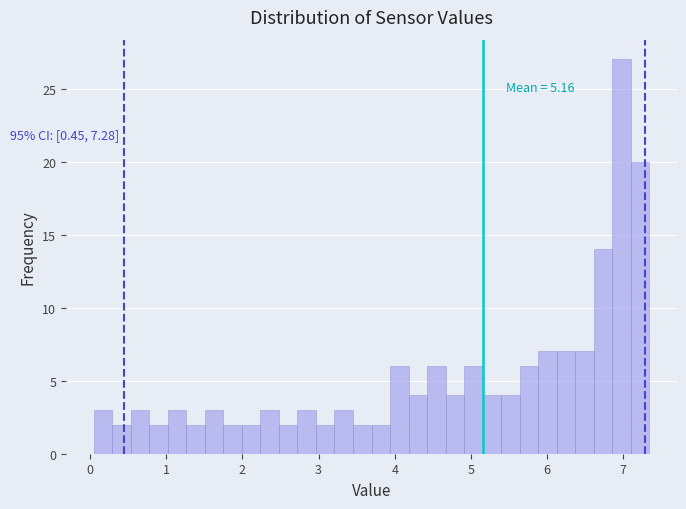

Around what value on the x-axis is the tallest bar? Give the approximate position of its centre, as read against the axis.

7.0